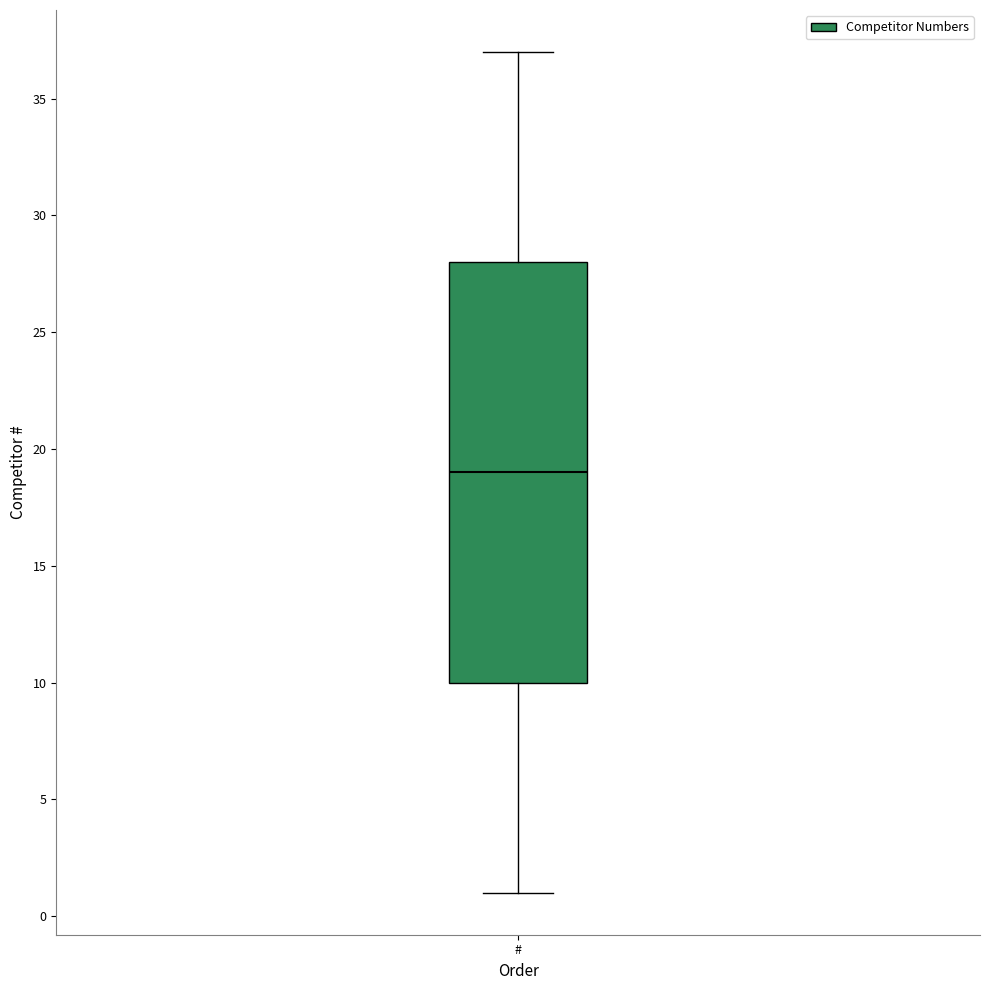

Transcribe this box plot: give where the median line is, the range the box spans, and where the two whiskers end, as read against the y-axis. The values are not printed on the chart, so give them approximately, as read against the axis.

median 19, box 10 to 28, whiskers 1 to 37